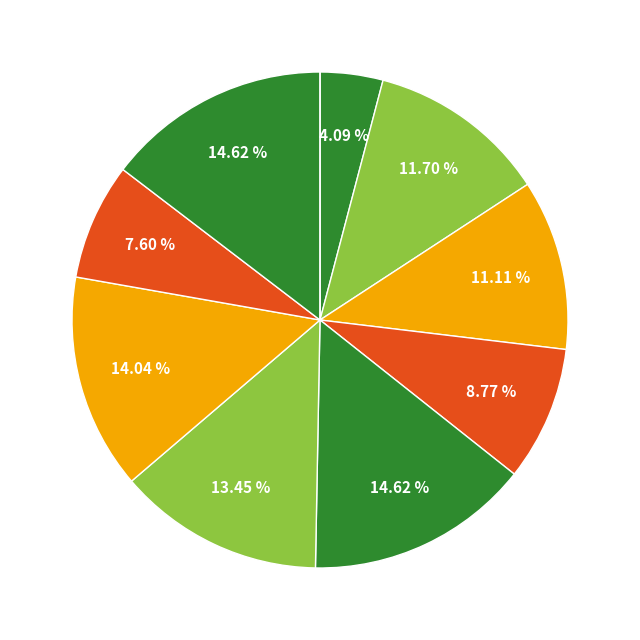

Which slice is the largest?

5